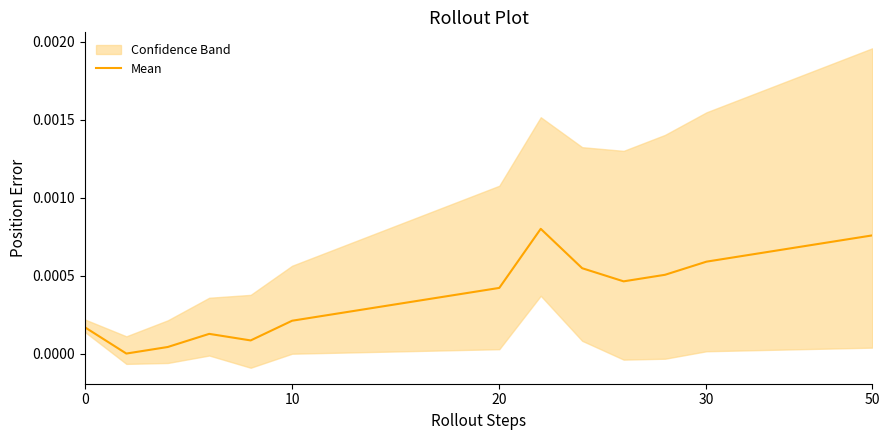

How many interior local peaks (higher than both neighbors) does the data have?

2